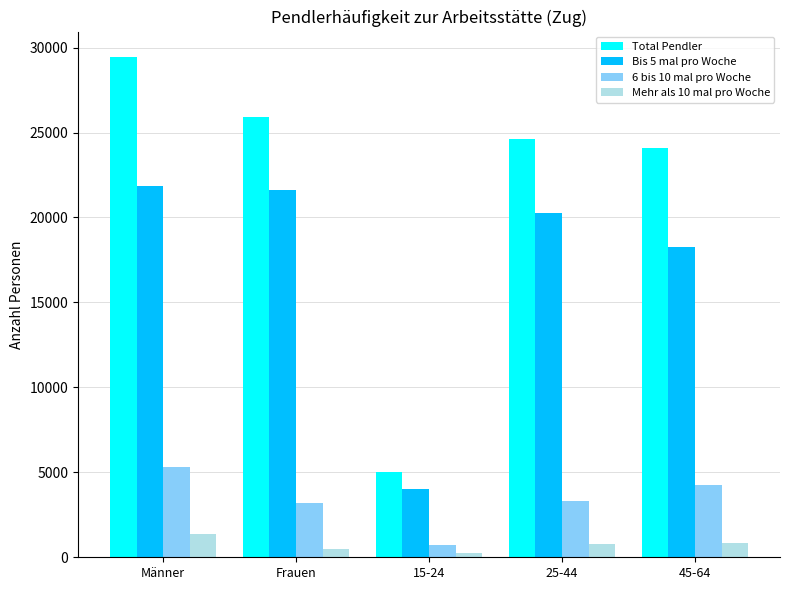

What is the greatest value displayed?

29469.7